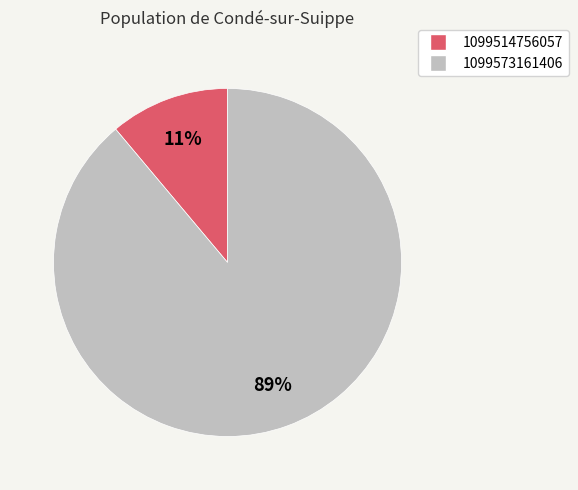

Combined, do 1099514756057 and 1099573161406 account for over 50%?

Yes